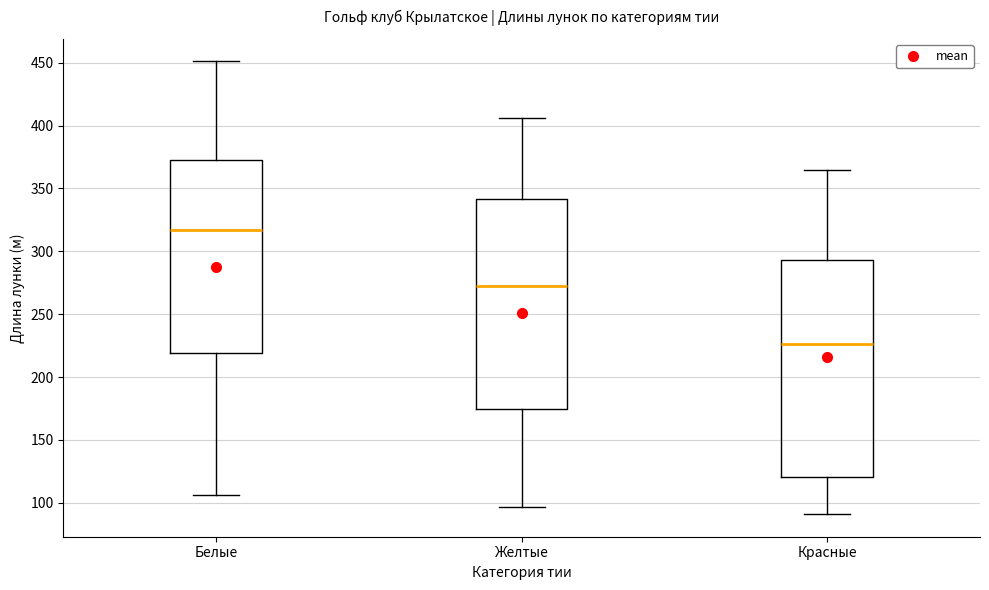

Which box has the highest median line?

Белые